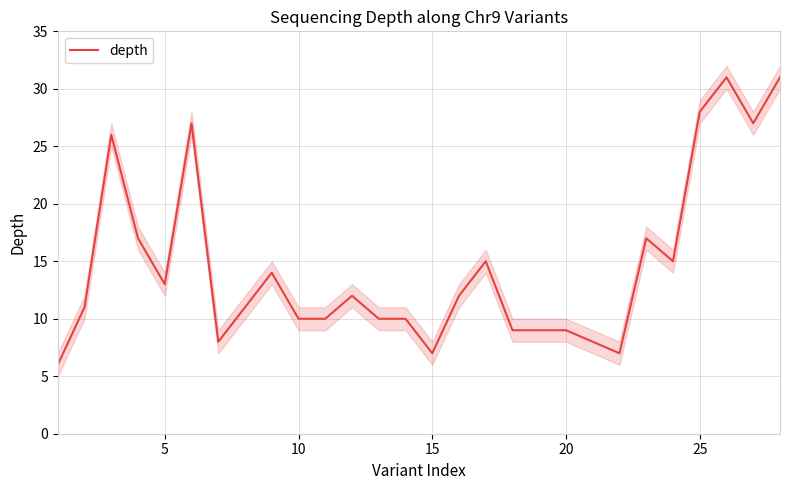

How many categories are shown in the chart?

28